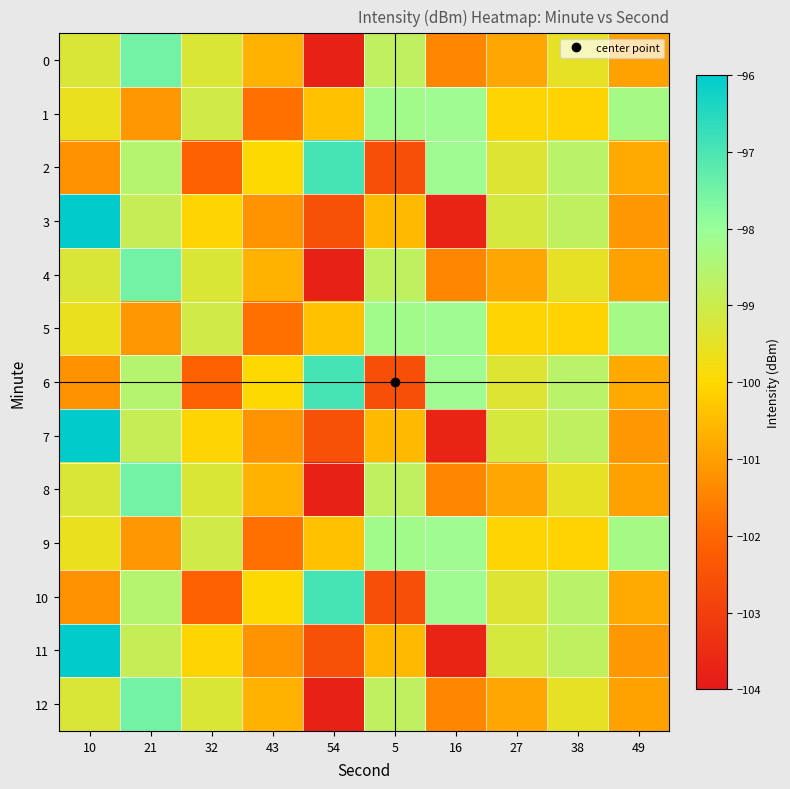

What is the difference between the highest and lowest values at 16?

5.6